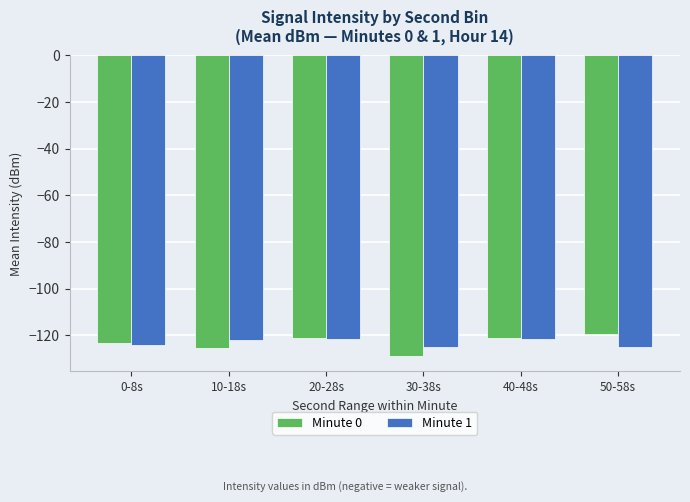

What is the approximate value of Minute 1 at 0-8s?

-124.4